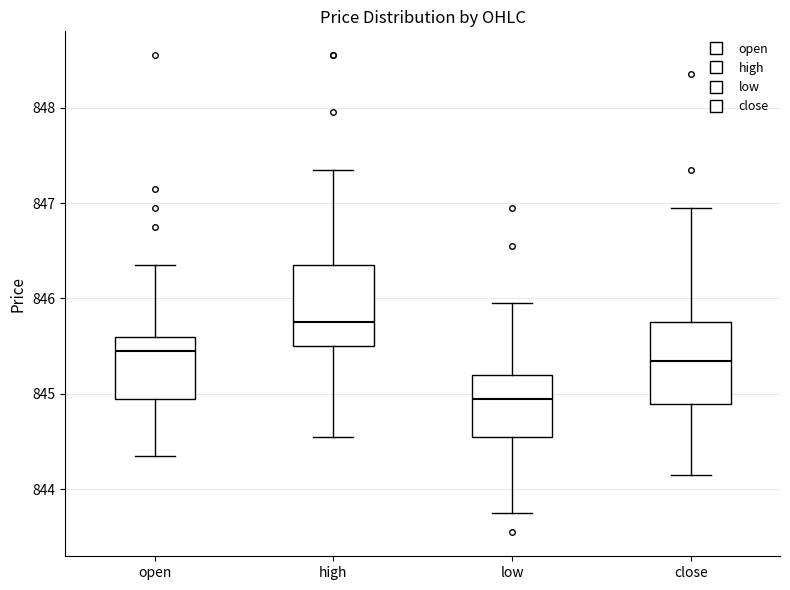

Where does the median line of the box for low sit on the y-axis? The values are not printed on the chart, so give them approximately, as read against the axis.

844.9